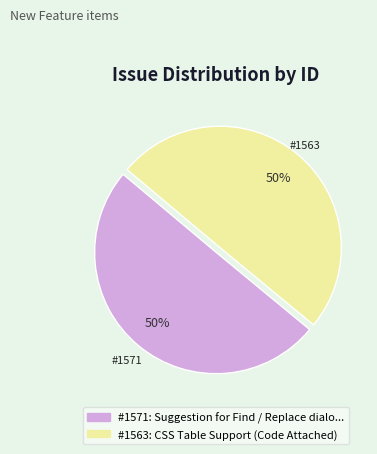

To the nearest percent, what is the average slice percentage?

50%